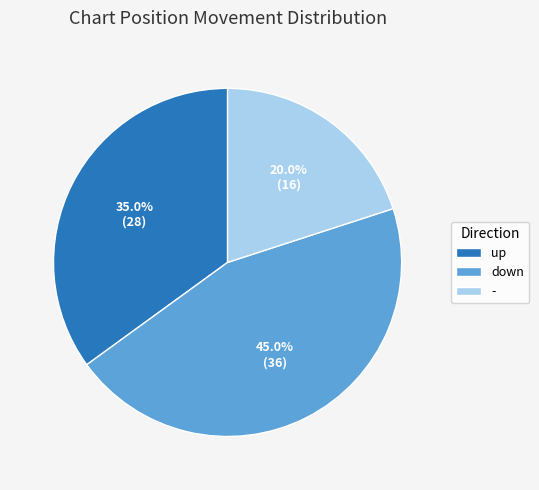

Which has a higher value, down or up?

down